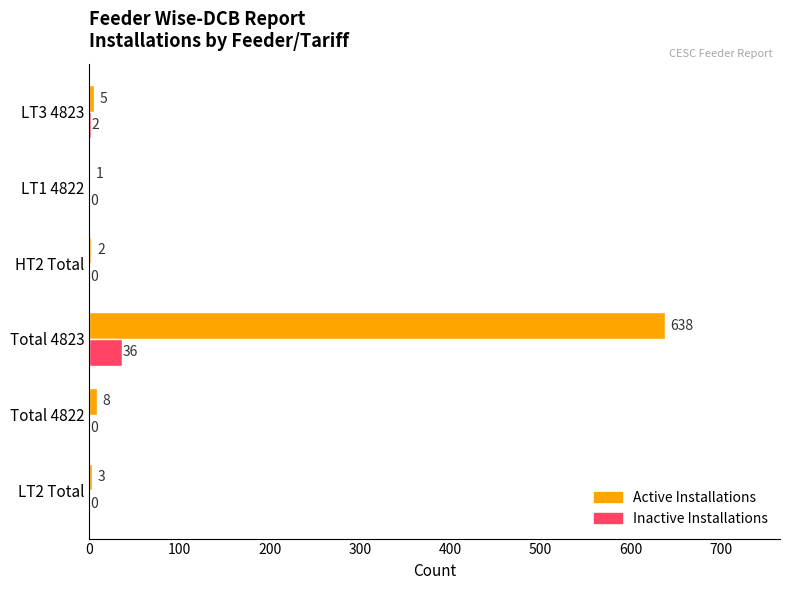

Count the number of categories in the chart.

6